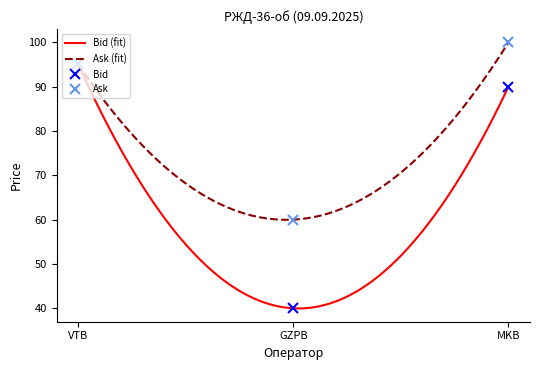

Reading right to left, list all the values displayed in this chart.

Bid: MKB=90.0	GZPB=40.0	VTB=95.1
Ask: MKB=100.0	GZPB=60.0	VTB=95.1